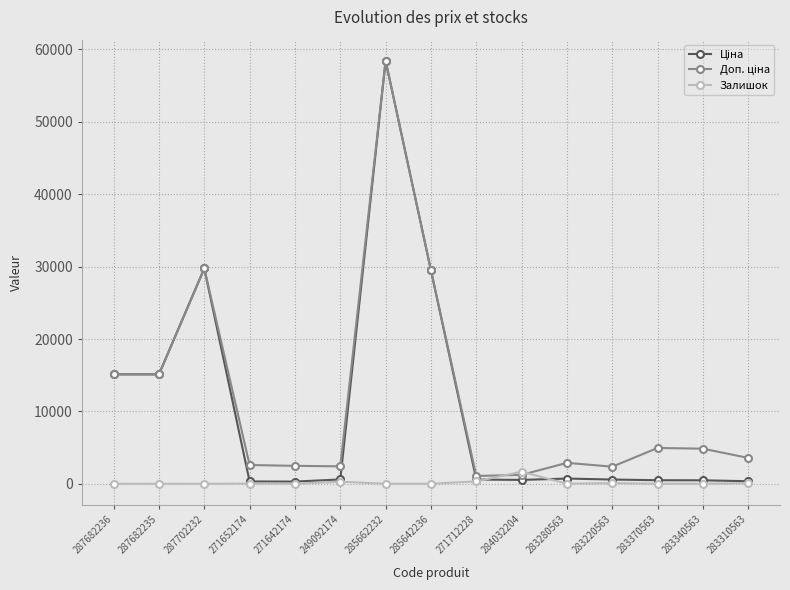

What is the greatest value displayed?

58426.5